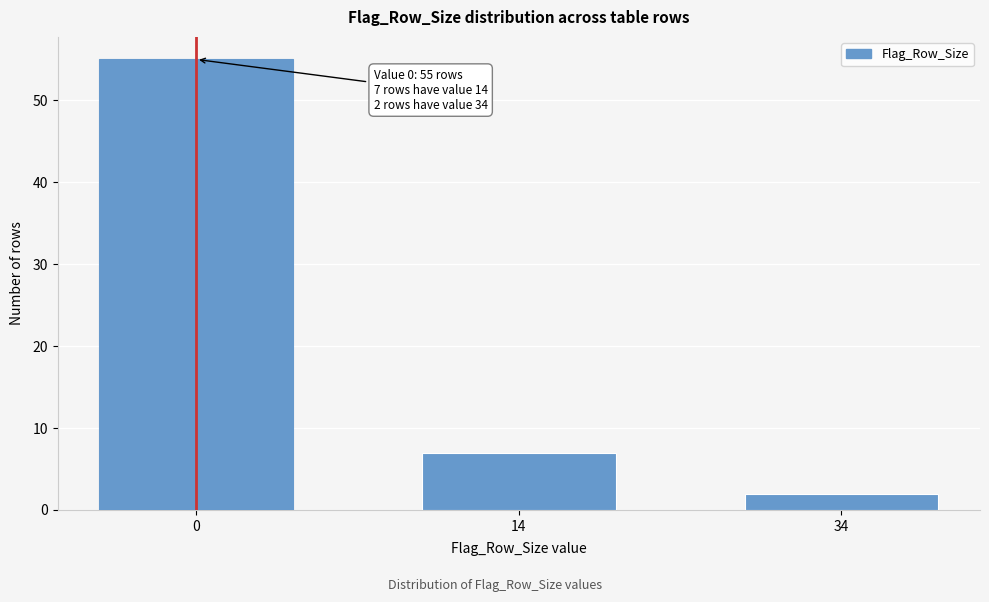

Reading right to left, list all the values displayed in this chart.

34=2	14=7	0=55